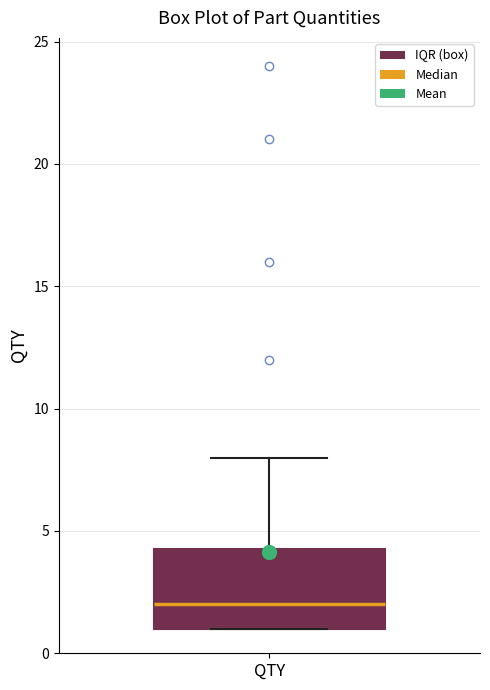

Transcribe this box plot: give where the median line is, the range the box spans, and where the two whiskers end, as read against the y-axis. The values are not printed on the chart, so give them approximately, as read against the axis.

median 2.0, box 1.0 to 4.5, whiskers 1.0 to 8.0